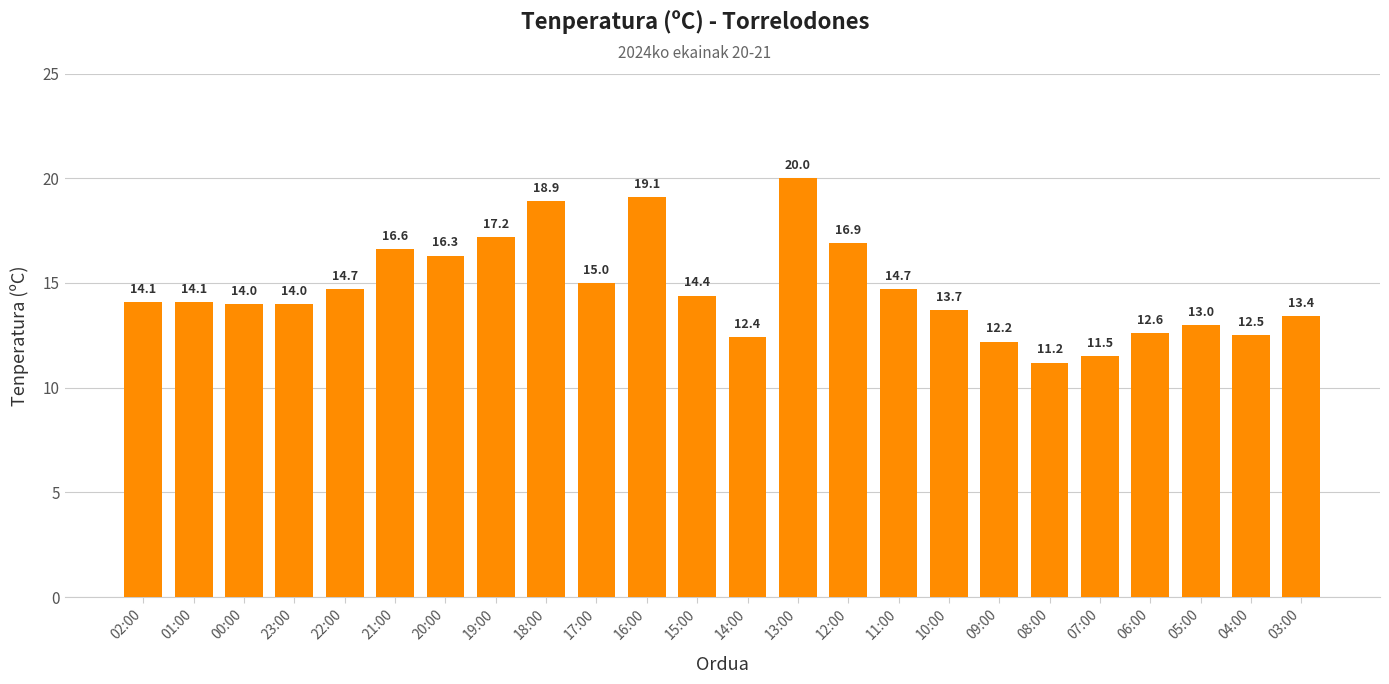

What is the label of the 20th bar from the right?

22:00